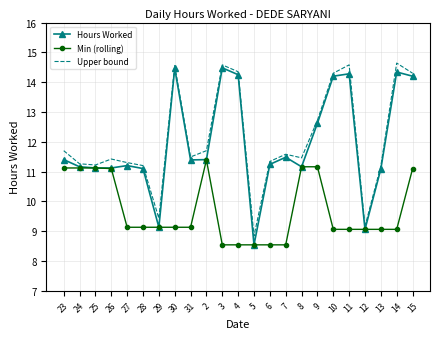

Which series has the largest total across all categories?

Upper bound